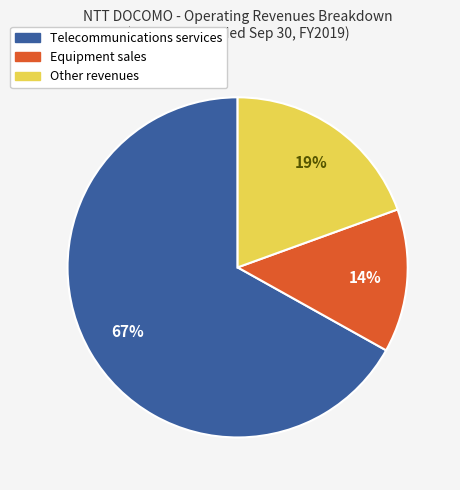

Which slice is the largest?

Telecommunications services